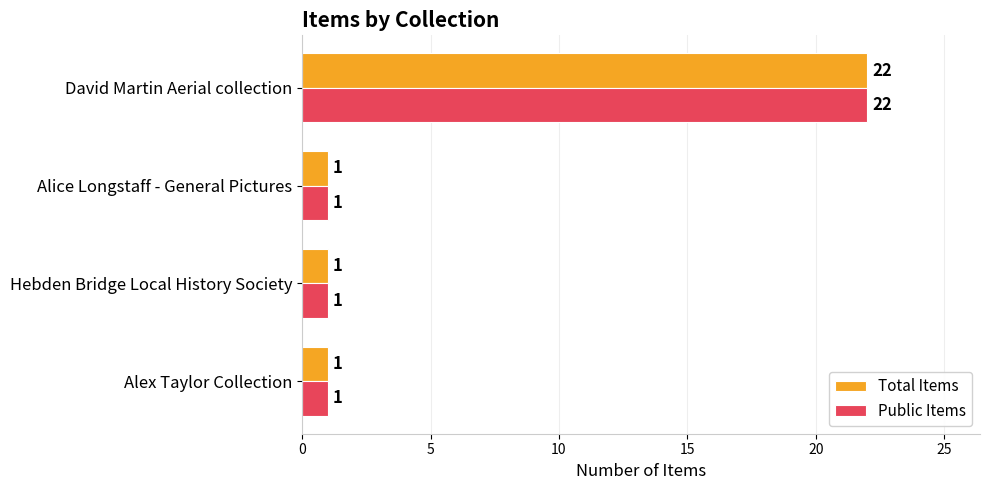

How many values in the Public Items series exceed 1?

1